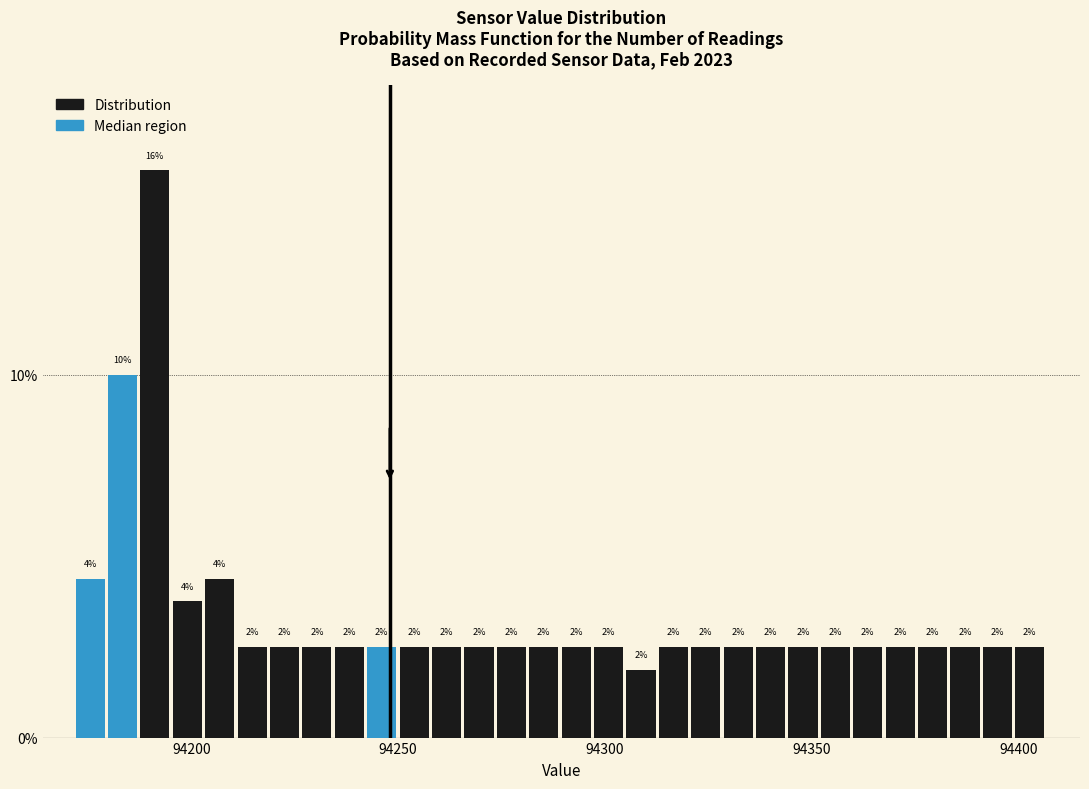

Read against the x-axis, roughly where is the centre of the tallest bar?

94190